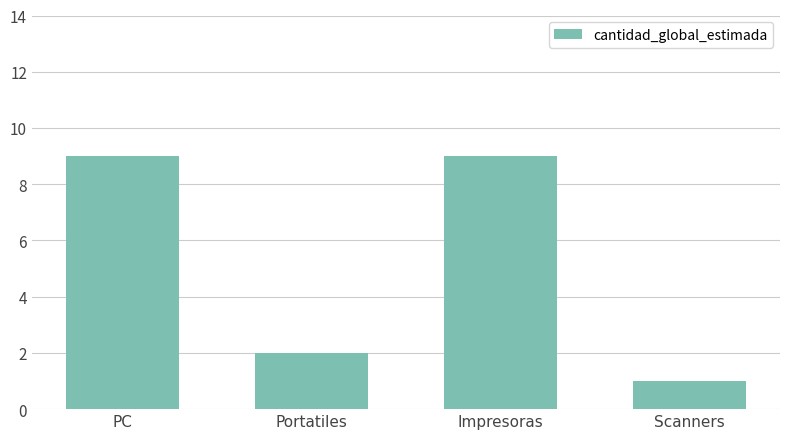

How many values are below 9?

2